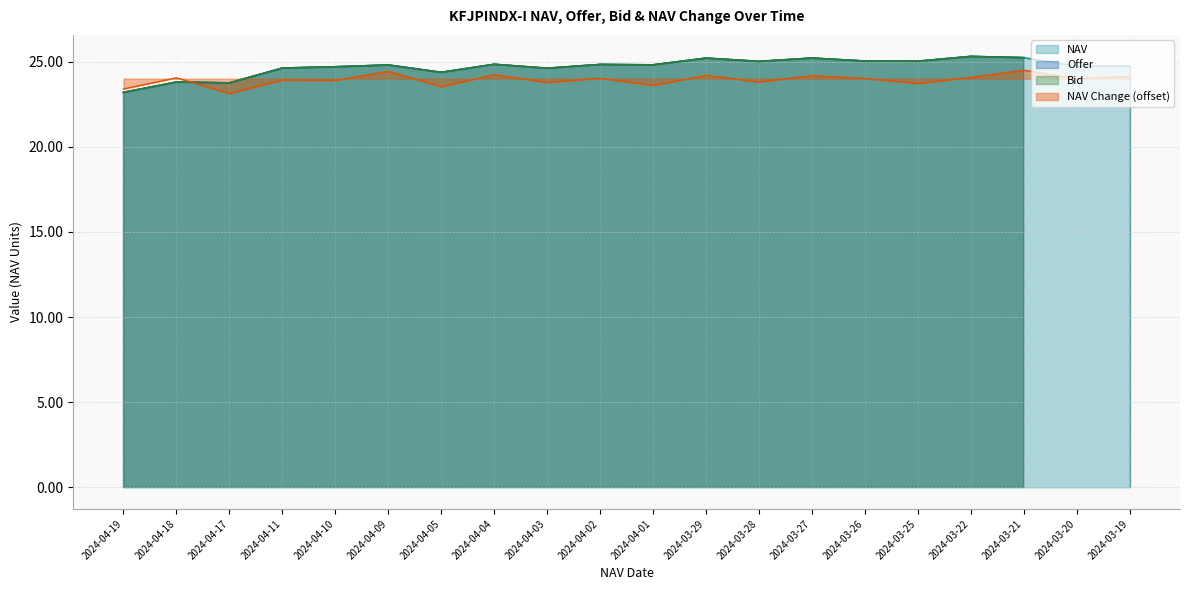

What is the highest value of the NAV series?

25.3